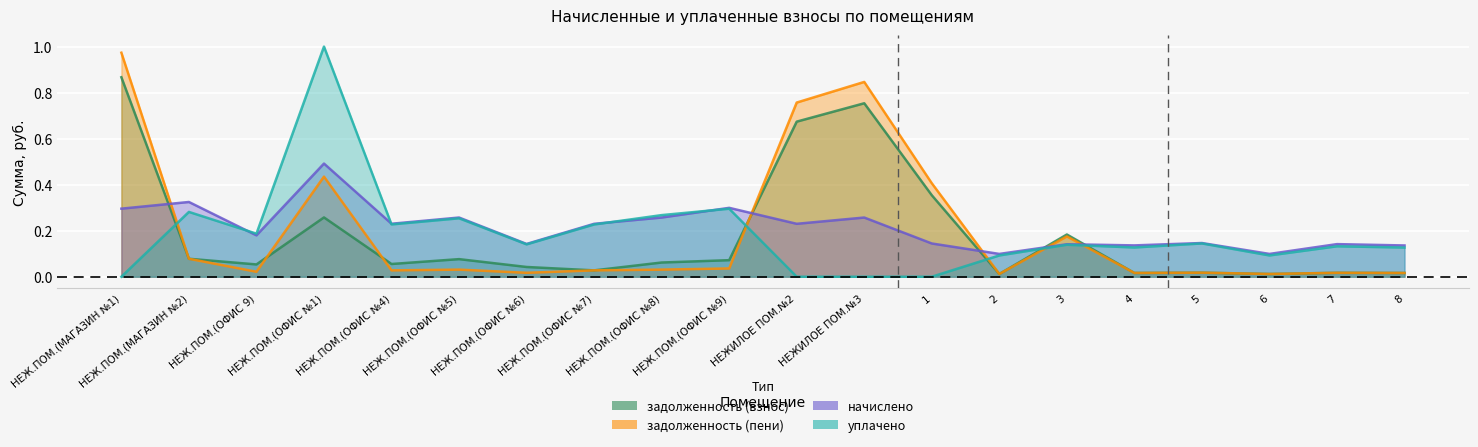

Read the задолженность (пени) value at НЕЖ.ПОМ.(МАГАЗИН №1).

1.0